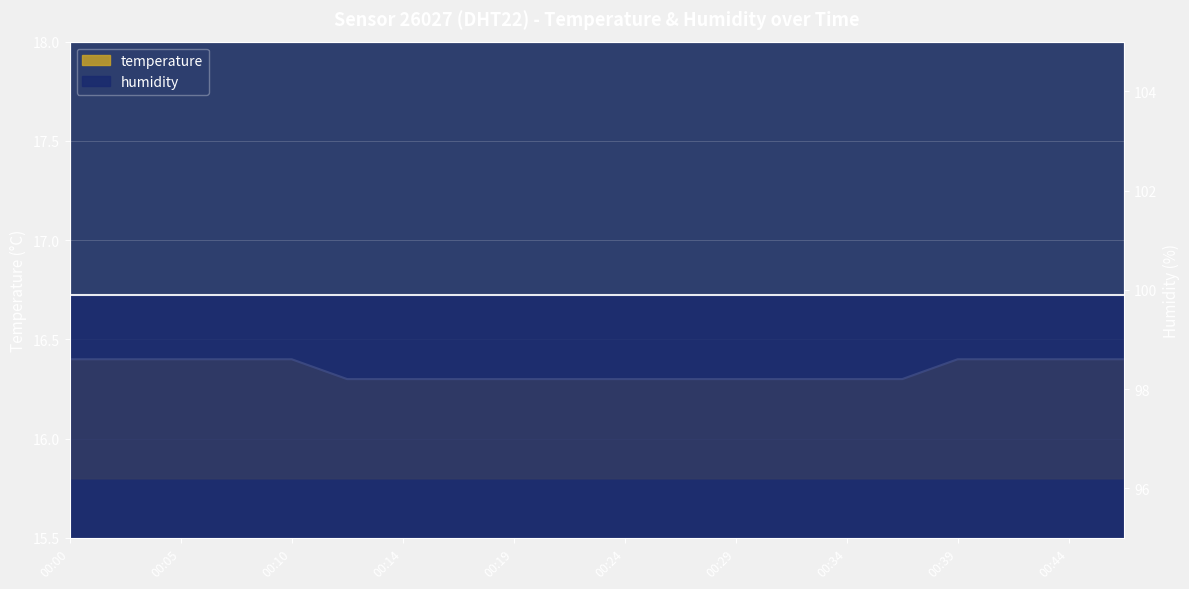

Reading left to right, transcribe all the data shown in this chart.

00:00=16.4	00:02=16.4	00:05=16.4	00:07=16.4	00:10=16.4	00:12=16.3	00:14=16.3	00:17=16.3	00:19=16.3	00:22=16.3	00:24=16.3	00:27=16.3	00:29=16.3	00:32=16.3	00:34=16.3	00:37=16.3	00:39=16.4	00:42=16.4	00:44=16.4	00:46=16.4